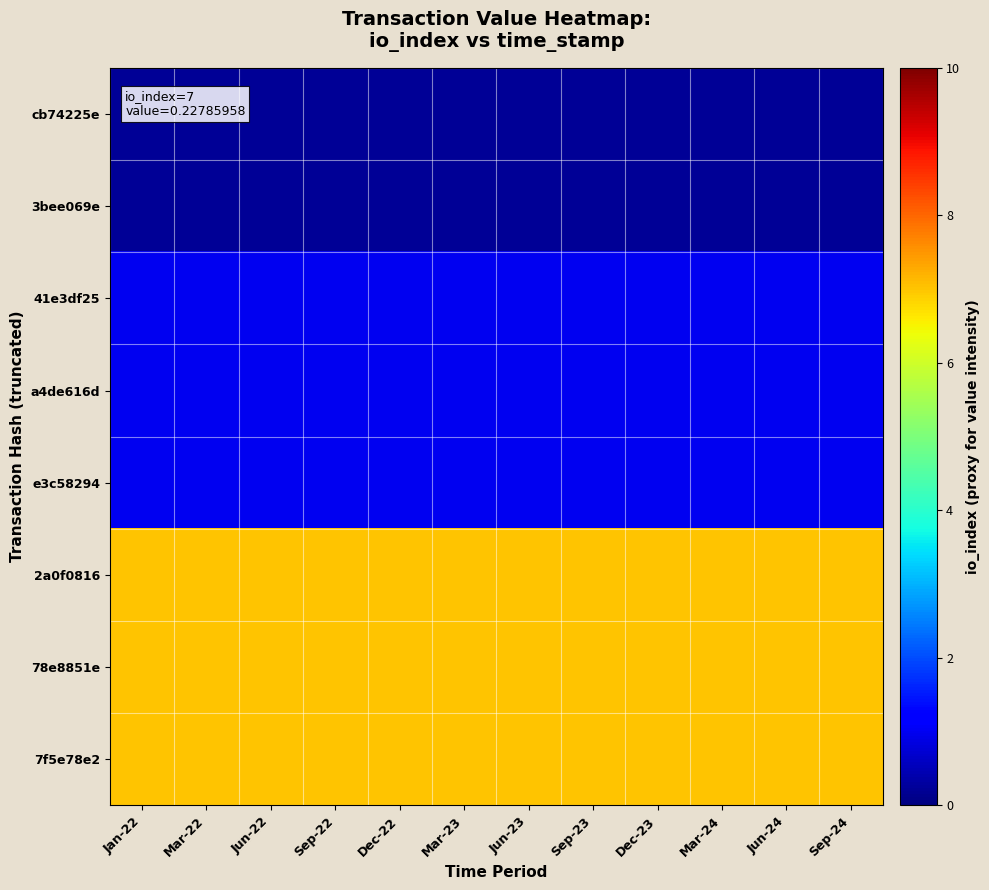

Count the number of categories in the chart.

12